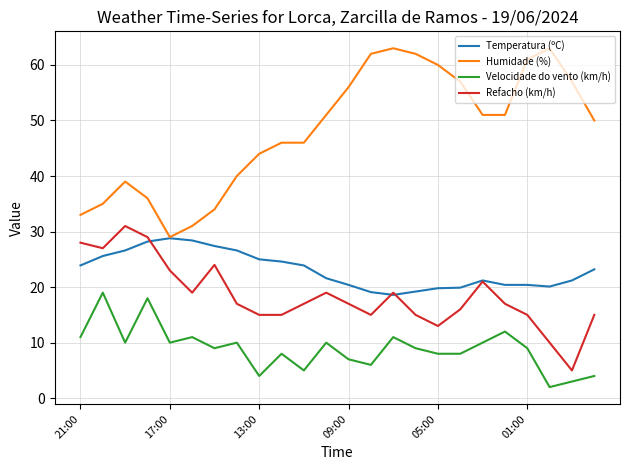

True or false: Humidade (%) and Refacho (km/h) intersect in this chart.

False